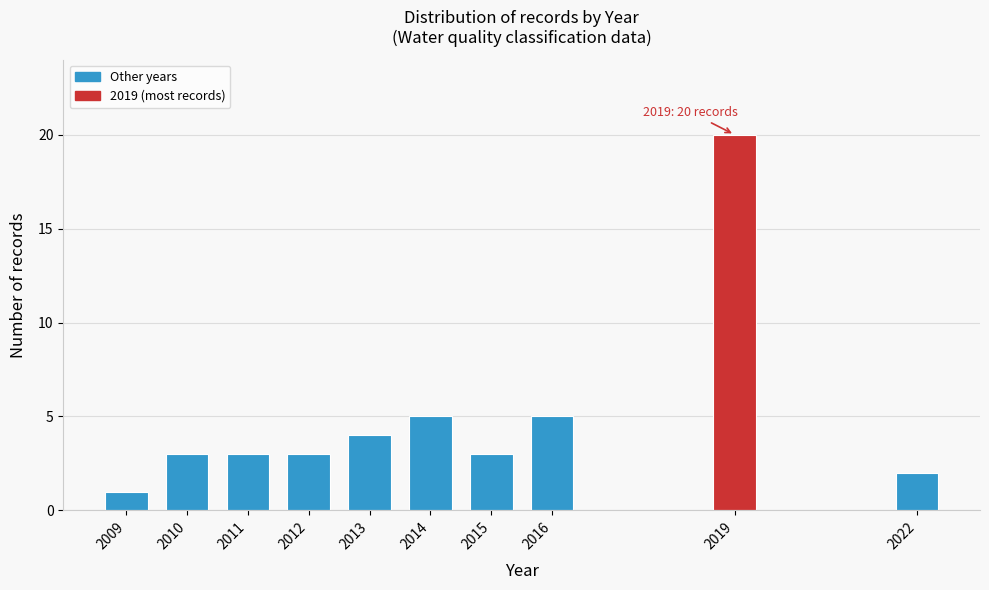

Reading left to right, transcribe all the data shown in this chart.

1	3	3	3	4	5	3	5	20	2